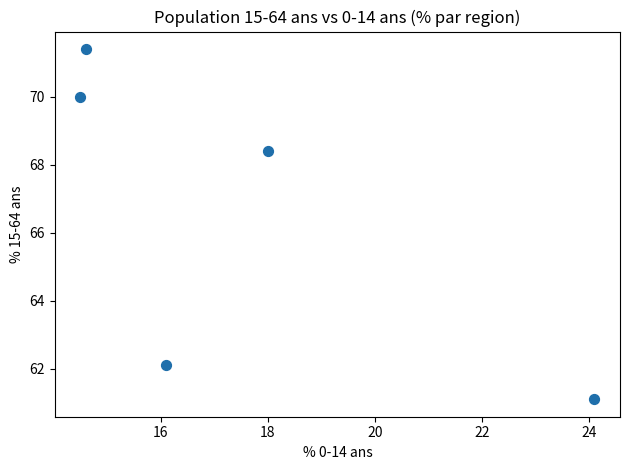

What Y value in the scatter plot is closest to 66?

68.4